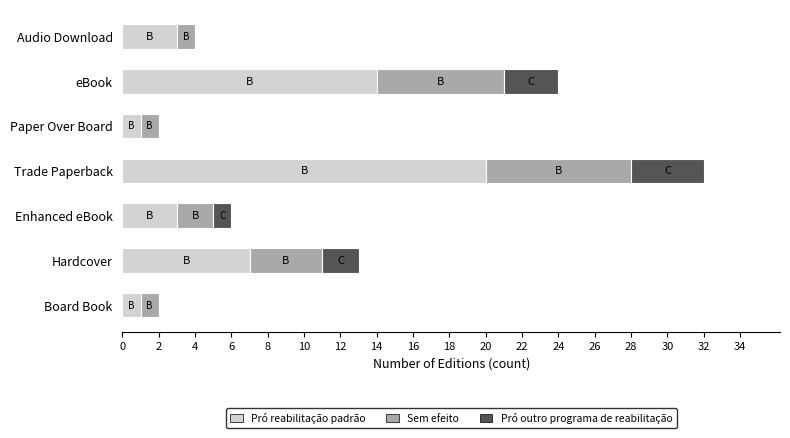

What is the total value across all series at Enhanced eBook?

6